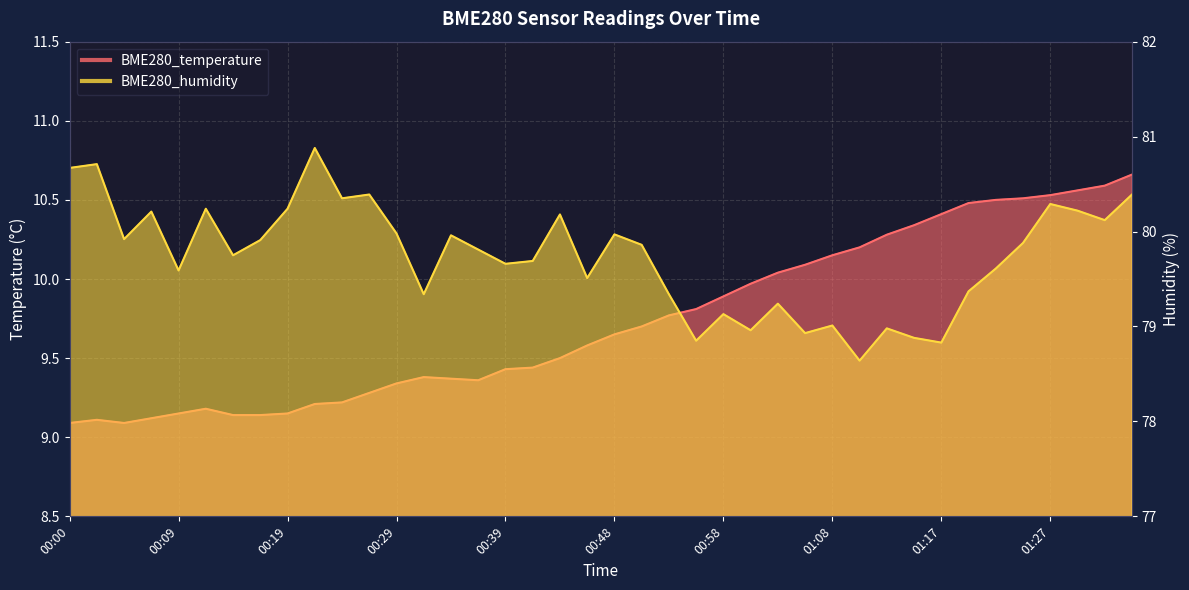

True or false: BME280_humidity and BME280_temperature cross at least once.

False